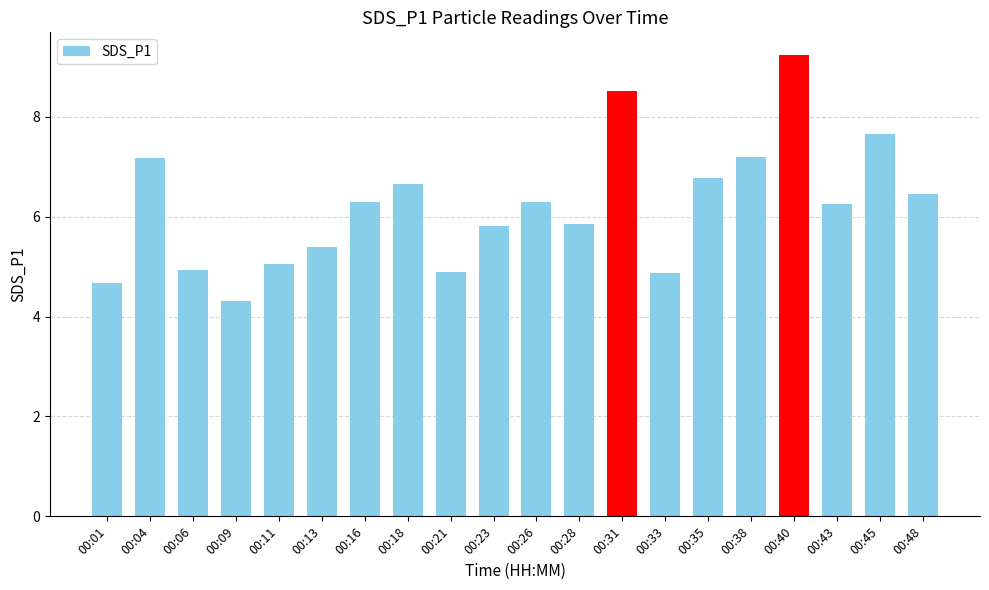

At which label does the data first exceed 6?

00:04